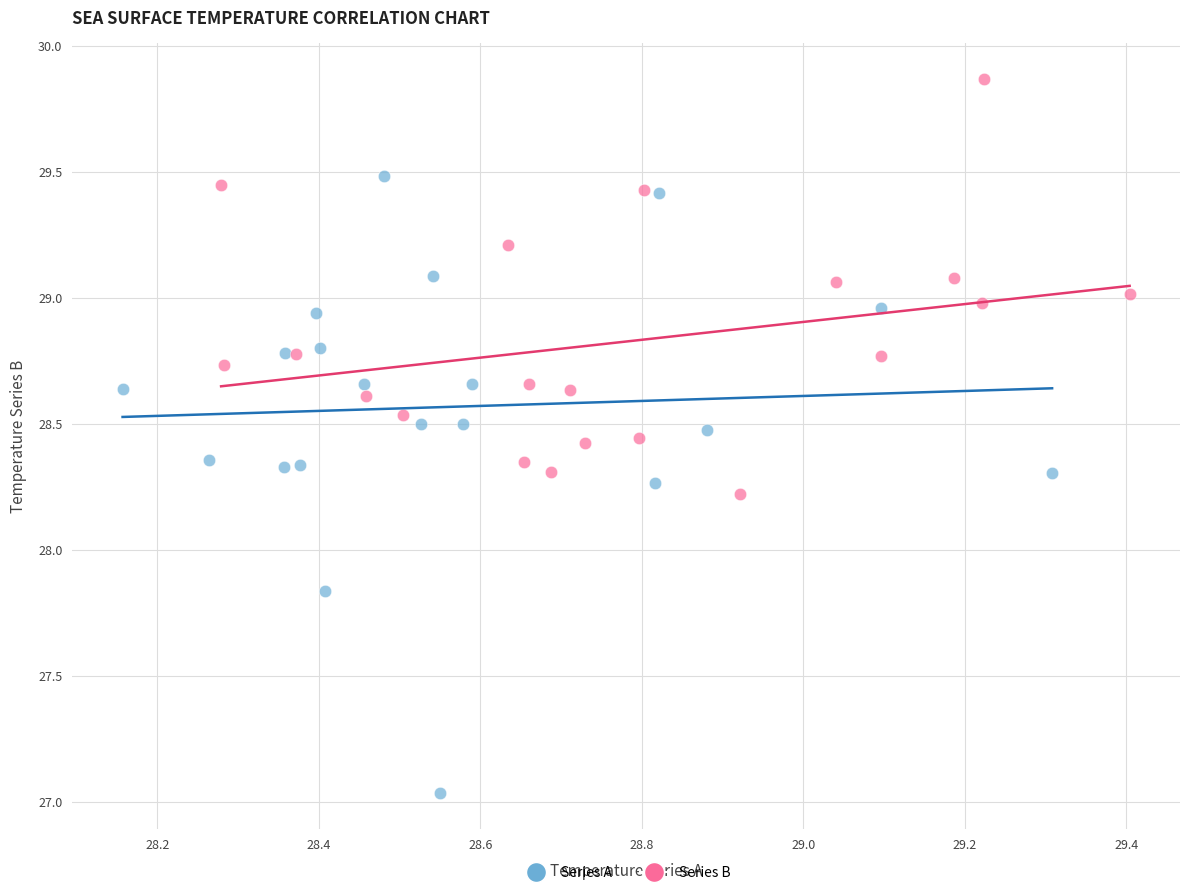

What are all the series names shown in the legend?

Series A, Series B